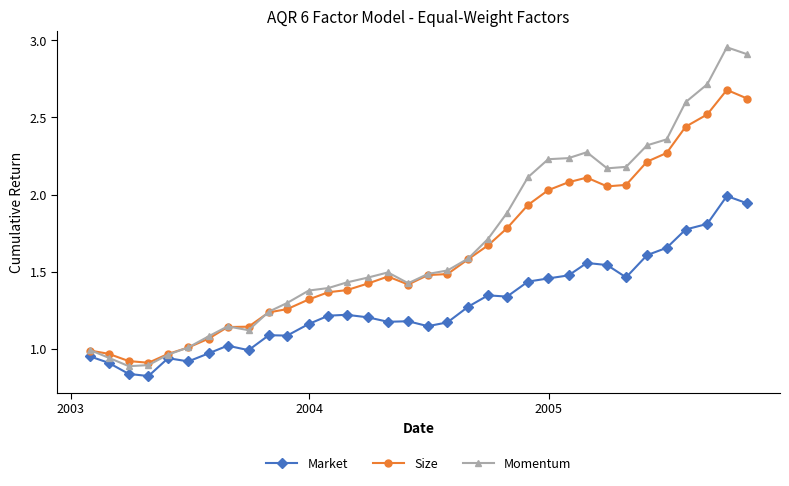

Which series has the widest spread of values?

Momentum